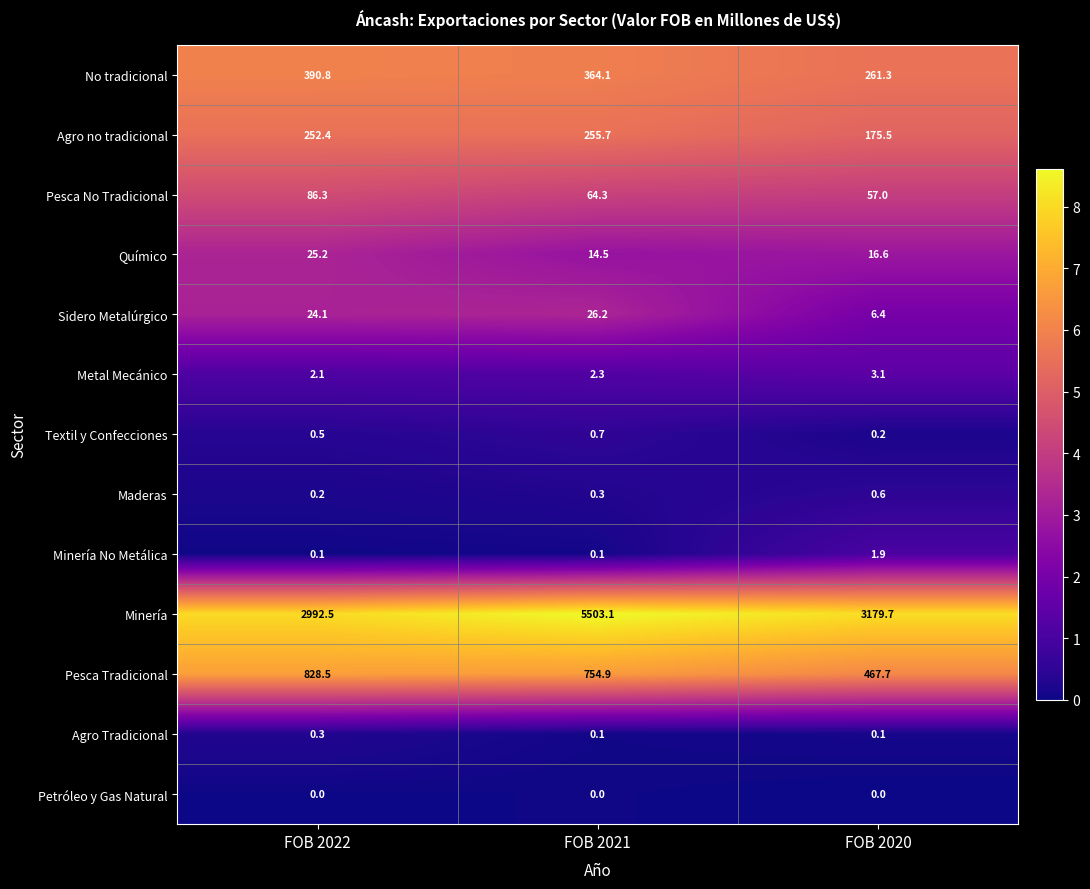

Which category has the highest value across all series?

FOB 2021